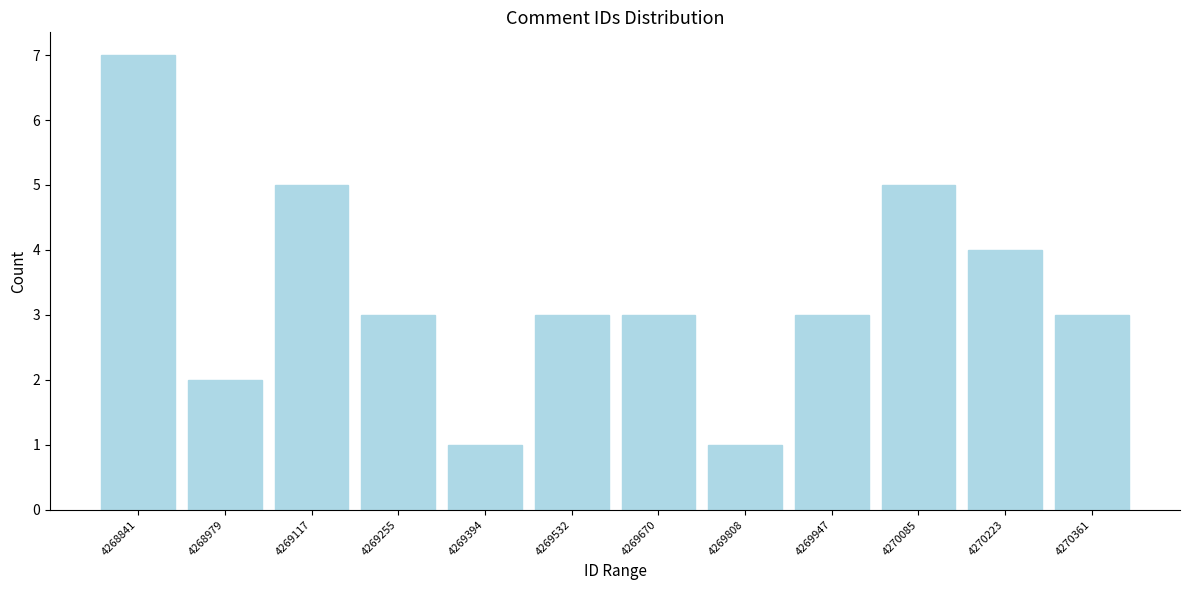

Reading left to right, what are all the values shown in this chart?

4268841=7	4268979=2	4269117=5	4269255=3	4269394=1	4269532=3	4269670=3	4269808=1	4269947=3	4270085=5	4270223=4	4270361=3